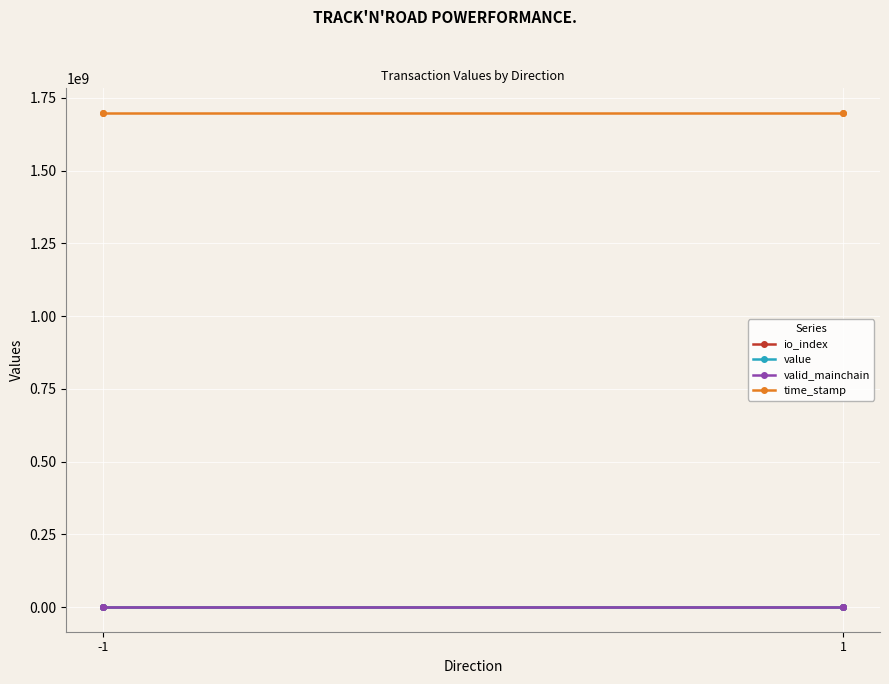

What is the difference between the maximum and minimum values in the time_stamp series?

39.0